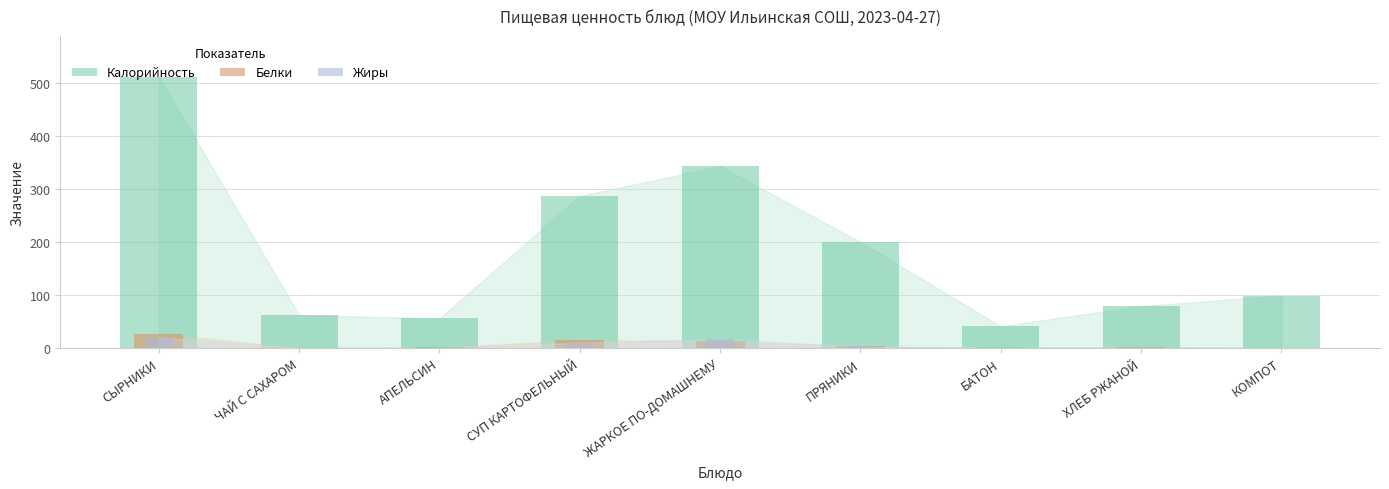

What is the label of the 4th bar from the left?

СУП КАРТОФЕЛЬНЫЙ